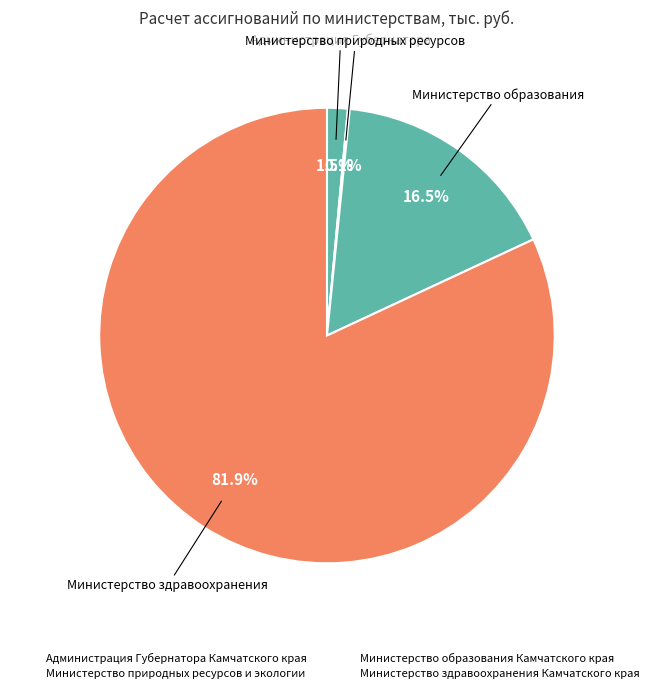

Does Министерство здравоохранения Камчатского края represent more than half of the total?

Yes